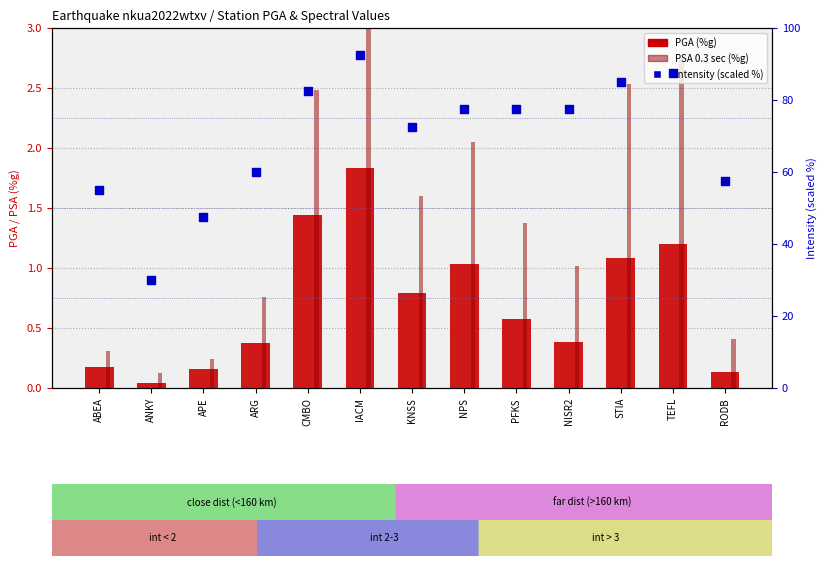

Is the value of PSA 0.3 sec (%g) at APE greater than the value of PGA (%g) at IACM?

No